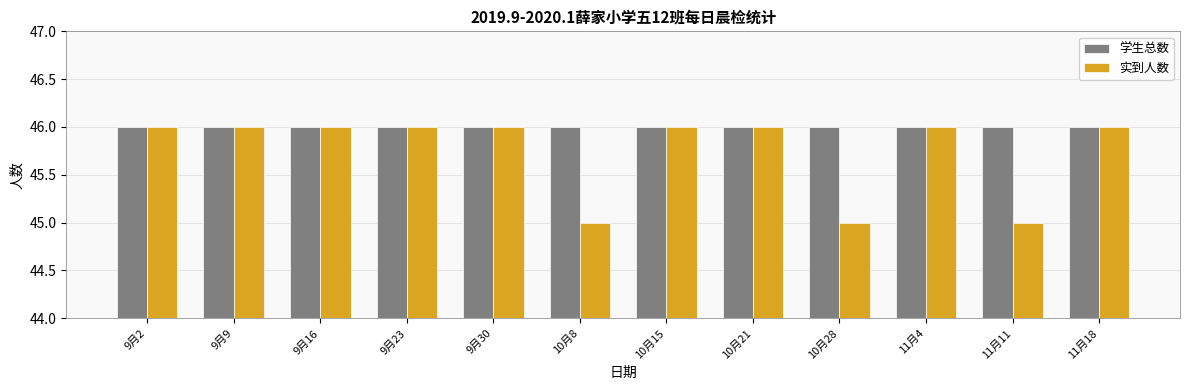

Reading left to right, extract all data points from this chart.

学生总数: 9月2=46	9月9=46	9月16=46	9月23=46	9月30=46	10月8=46	10月15=46	10月21=46	10月28=46	11月4=46	11月11=46	11月18=46
实到人数: 9月2=46	9月9=46	9月16=46	9月23=46	9月30=46	10月8=45	10月15=46	10月21=46	10月28=45	11月4=46	11月11=45	11月18=46